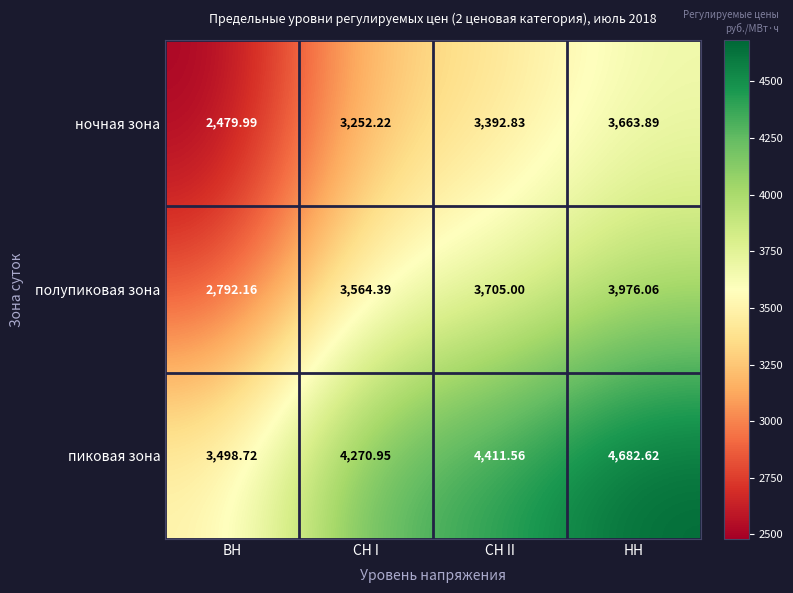

At which label does ночная зона first exceed 3392?

СН II